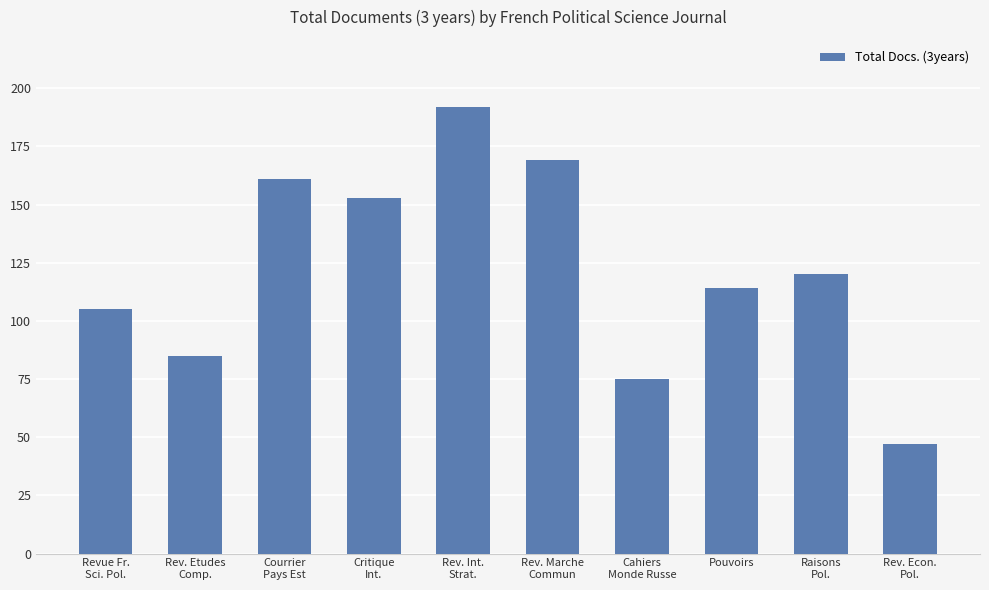

What is the value of the 4th bar from the left?

153